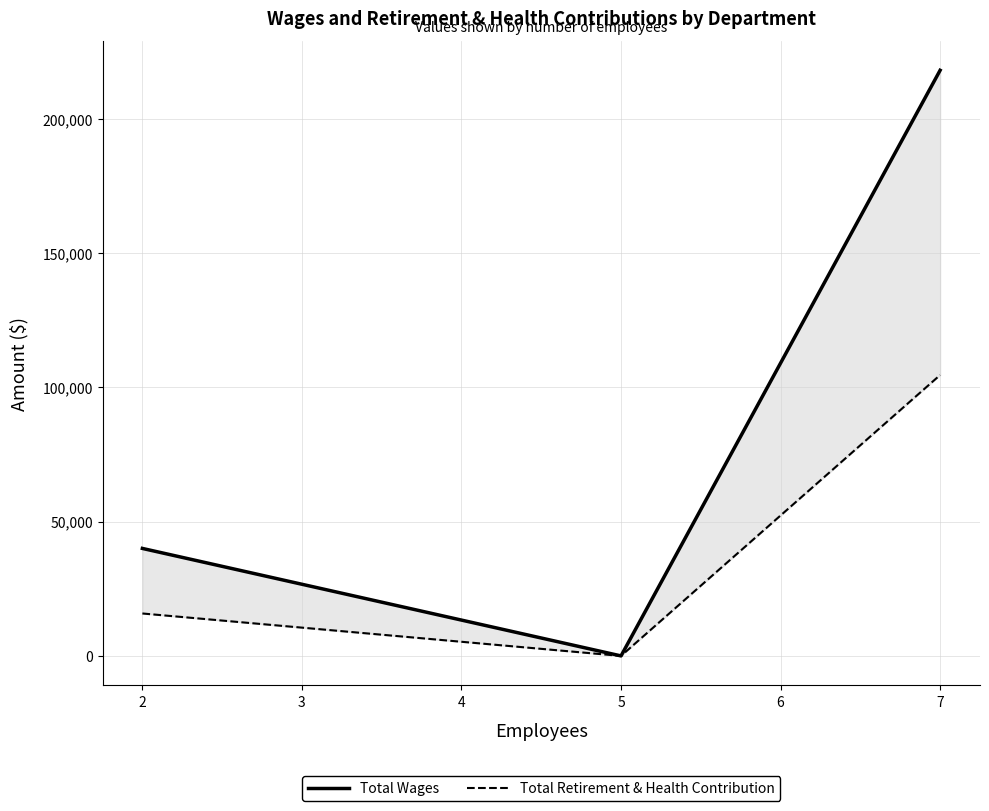

What are all the series names shown in the legend?

Total Wages, Total Retirement & Health Contribution